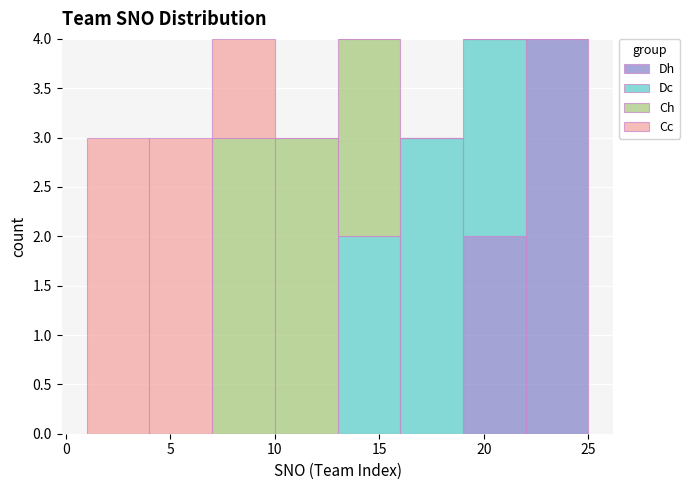

Reading left to right, transcribe this chart: for each stacked bar, give the range it covers on the x-axis and its total height. The values are not printed on the chart, so give them approximately, as read against the axis.

1 to 4: 3
4 to 7: 3
7 to 10: 4
10 to 13: 3
13 to 16: 4
16 to 19: 3
19 to 22: 4
22 to 25: 4